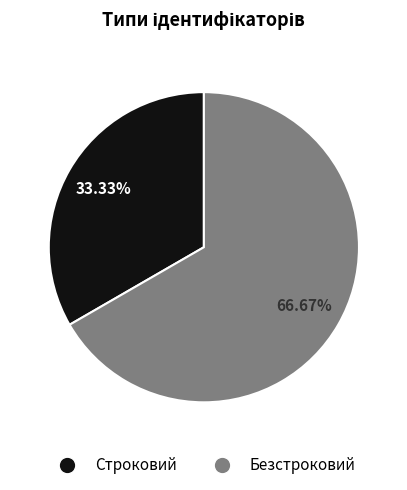

To the nearest percent, what is the average slice percentage?

50%